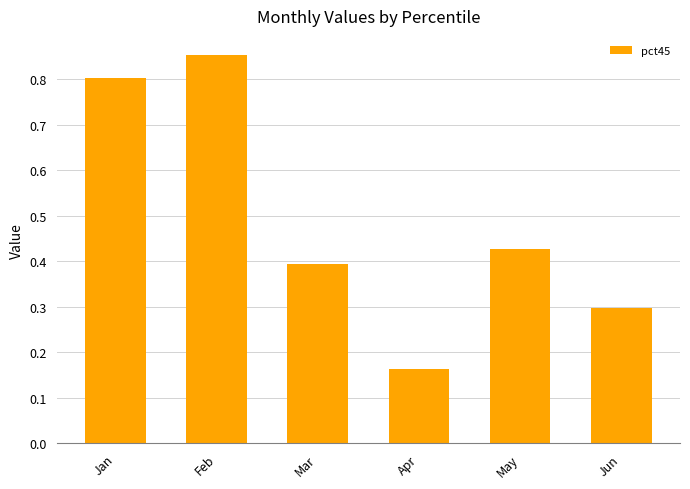

At which category does the chart reach its minimum across all series?

Apr